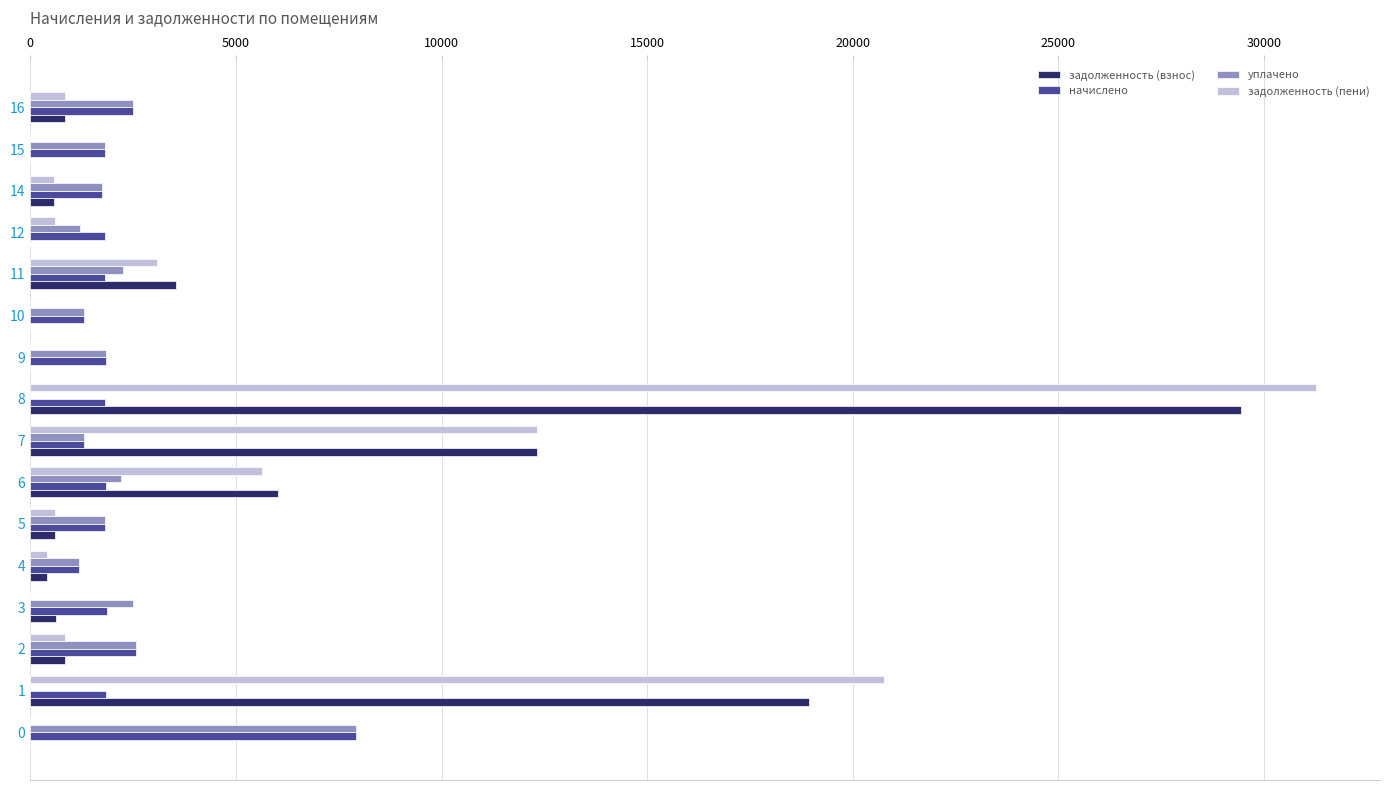

What is the highest value of the начислено series?

7923.4